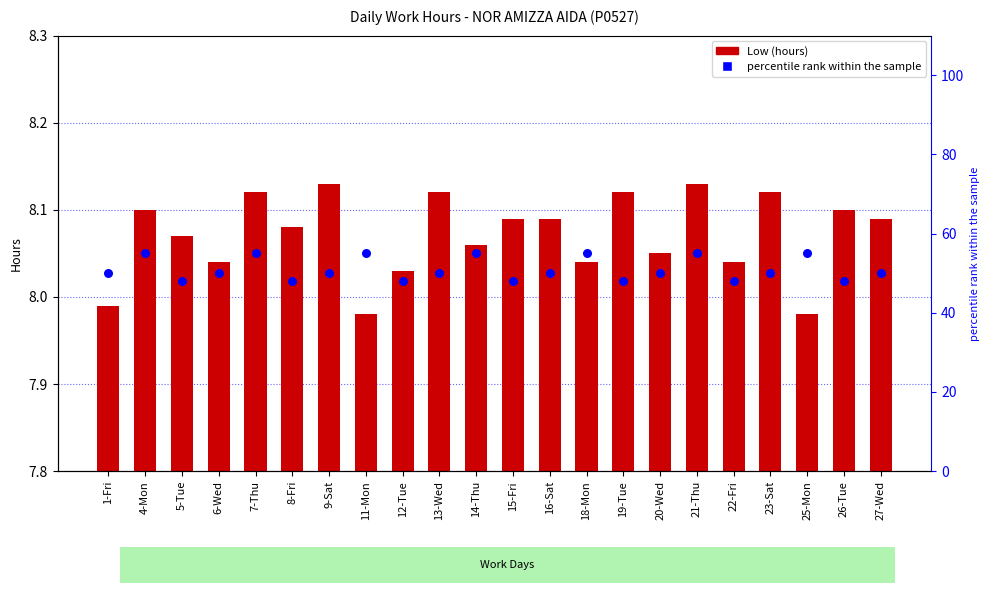

Is the value of percentile rank at 9-Sat greater than the value of Low (hours) at 20-Wed?

Yes